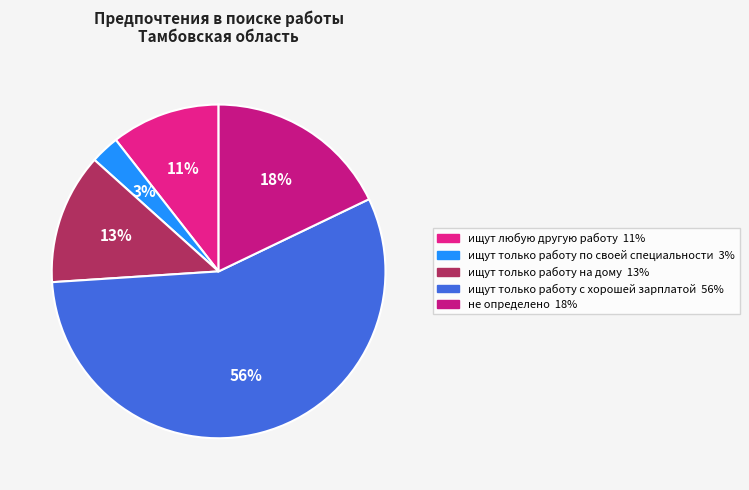

Approximately how many times larger is the value at ищут только работу на дому compared to ищут только работу с хорошей зарплатой?

0.2